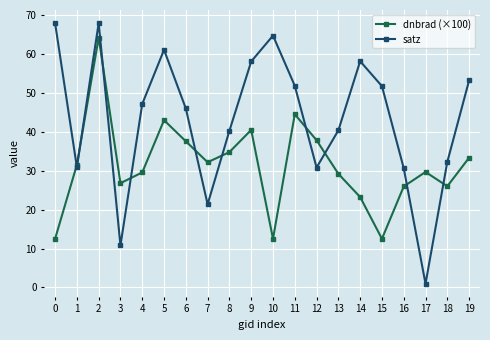

The value of satz at 11 is 51.8. True or false?

True